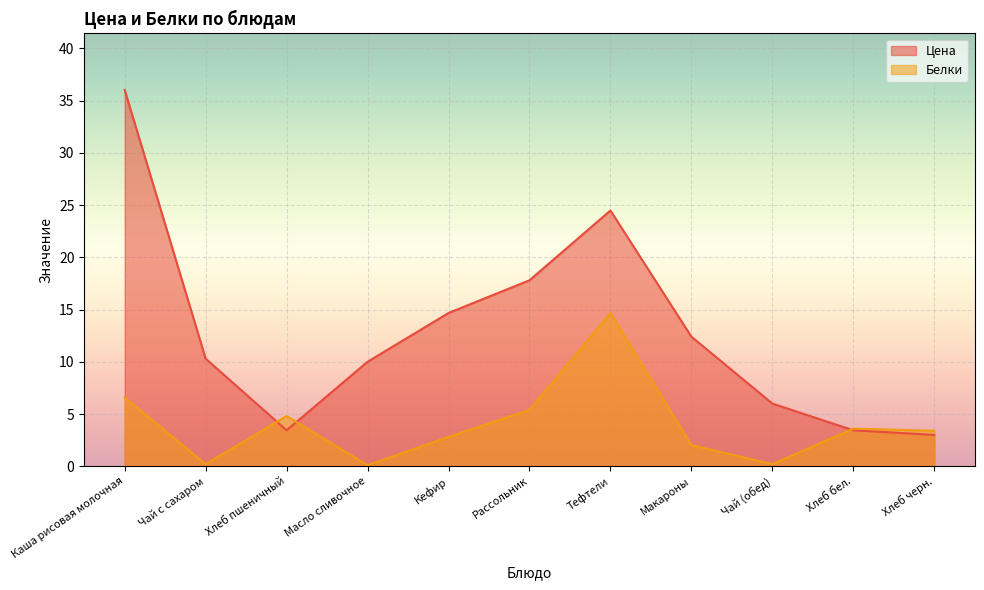

What is the highest value of the Белки series?

14.7